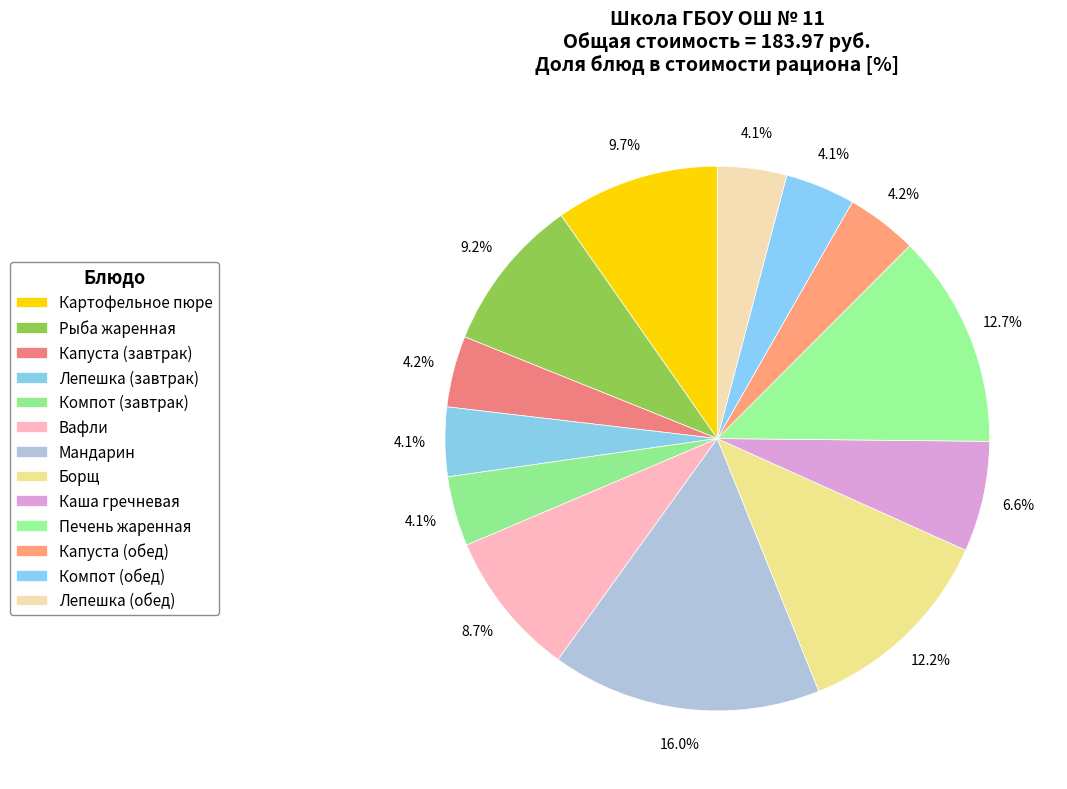

How many slices are in this pie chart?

13